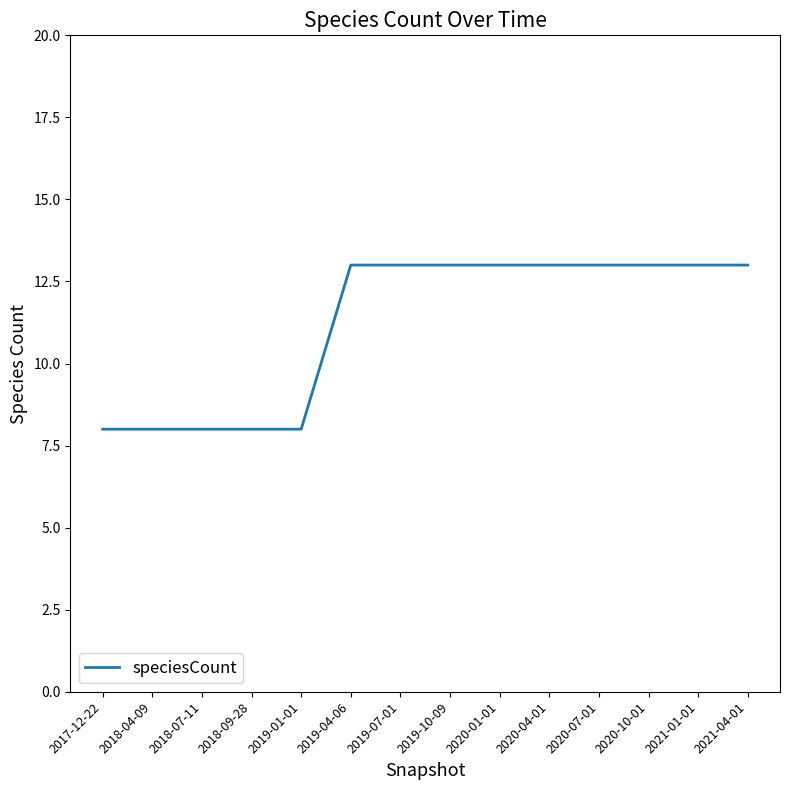

Between 2018-09-28 and 2020-07-01, which is larger?

2020-07-01